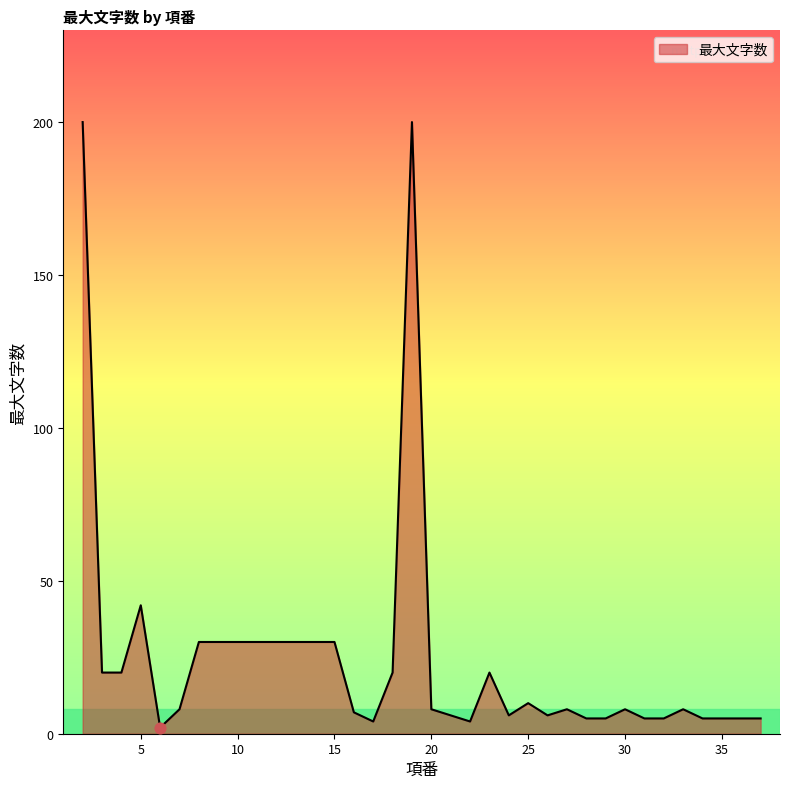

What is the difference between the maximum and minimum values?

198